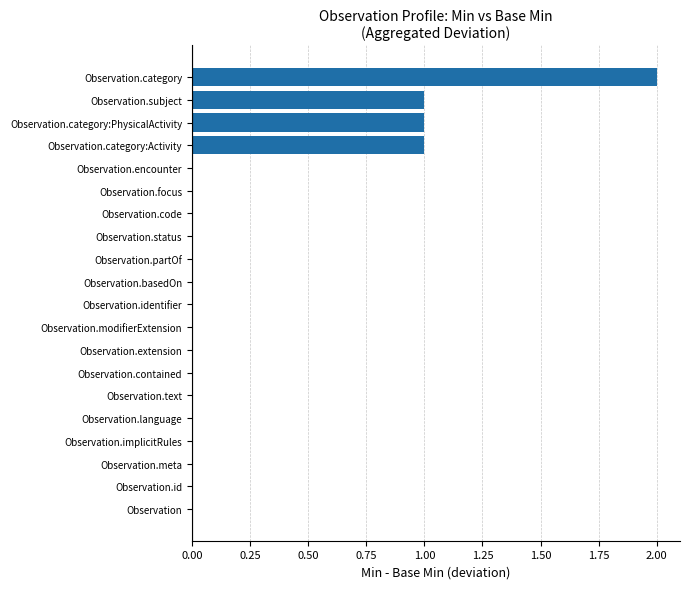

What is the sum of all values?

5